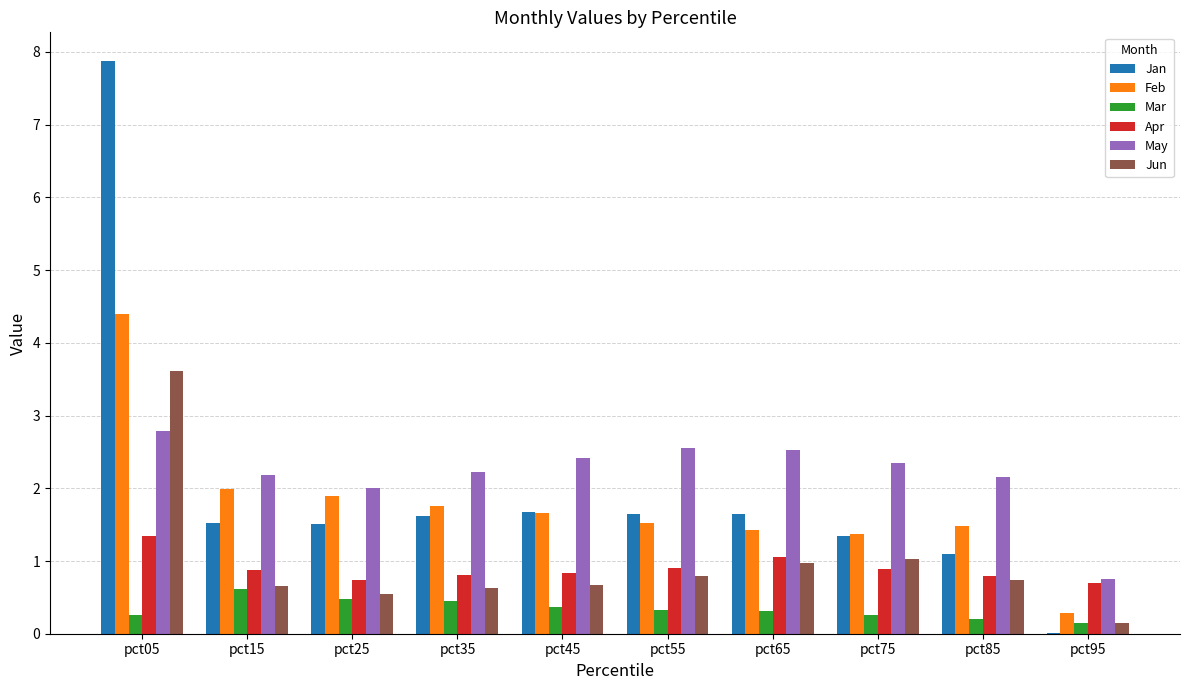

Is the value of May at pct95 greater than the value of Feb at pct85?

No